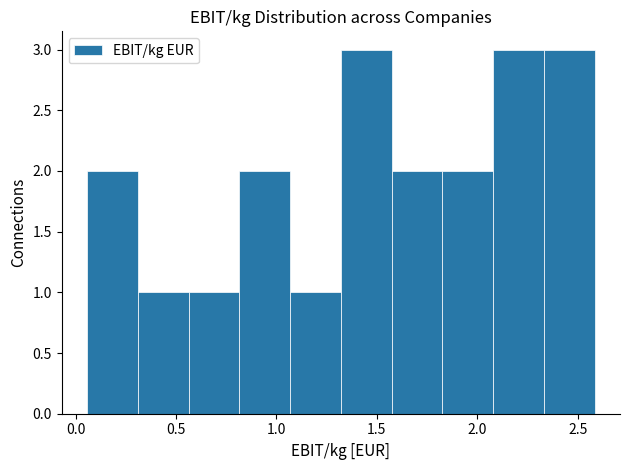

Reading left to right, transcribe this chart: for each bar, give the range it covers on the x-axis and its height. Neither the bar edges nor the heights are printed on the chart, so give them approximately, as read against the axes.

0.05 to 0.30: 2
0.30 to 0.55: 1
0.55 to 0.80: 1
0.80 to 1.05: 2
1.05 to 1.30: 1
1.30 to 1.55: 3
1.55 to 1.85: 2
1.85 to 2.10: 2
2.10 to 2.35: 3
2.35 to 2.60: 3